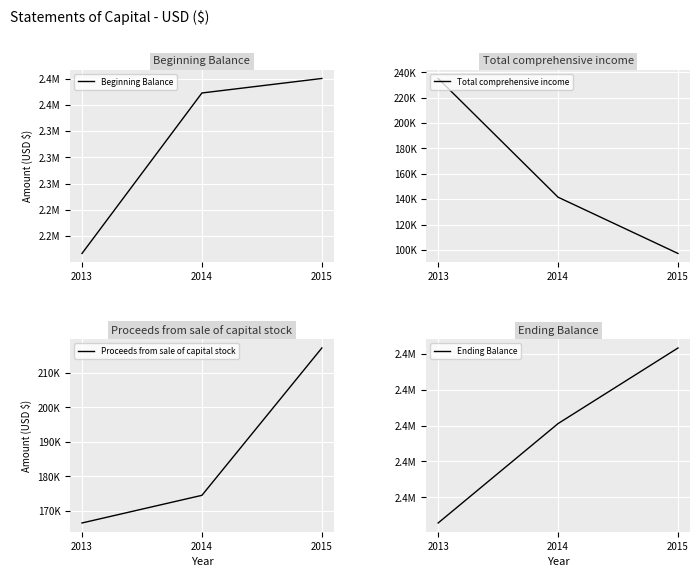

Which category has the highest value in the Ending Balance series?

2015